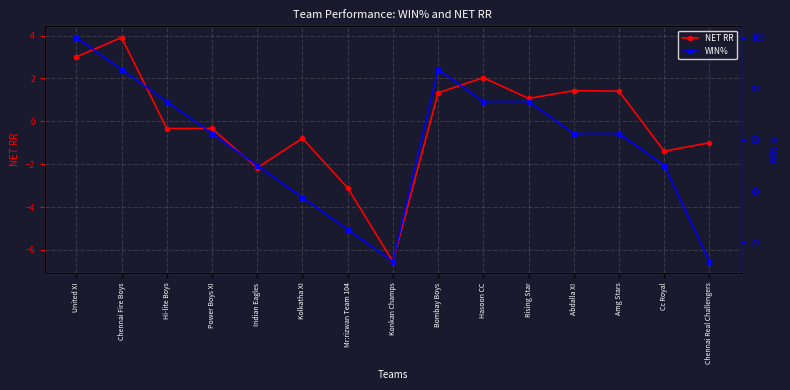

How many negative values does the NET RR series have?

8